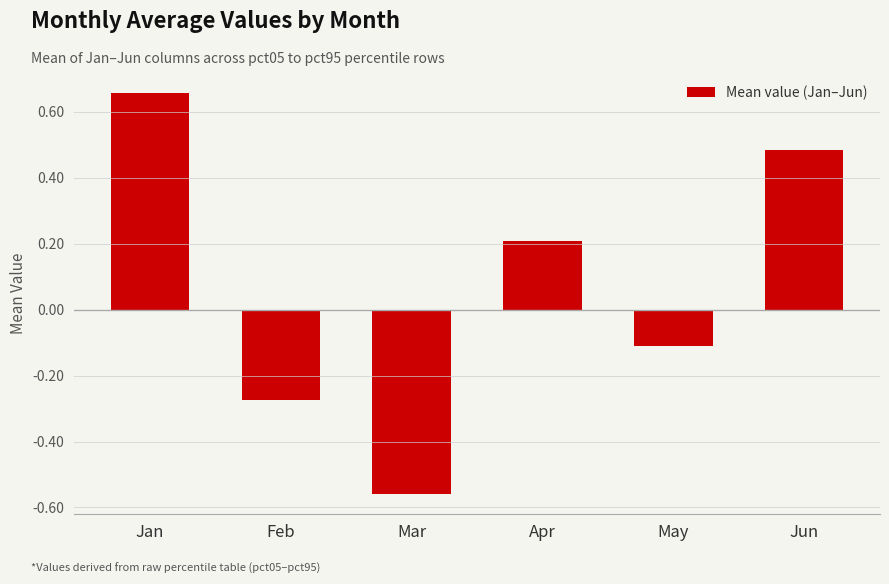

Are the bars grouped side by side (vs. stacked)?

No